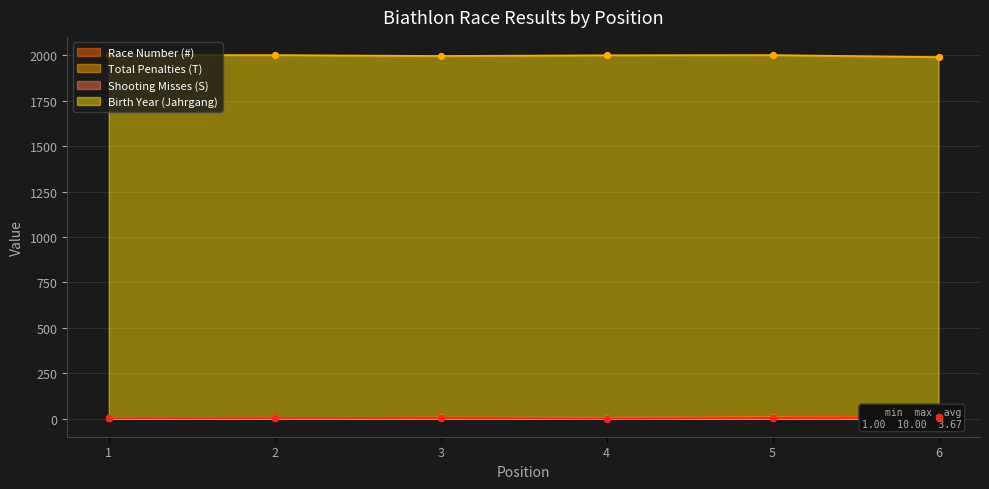

Which series reaches the maximum Y coordinate?

Birth Year (Jahrgang)